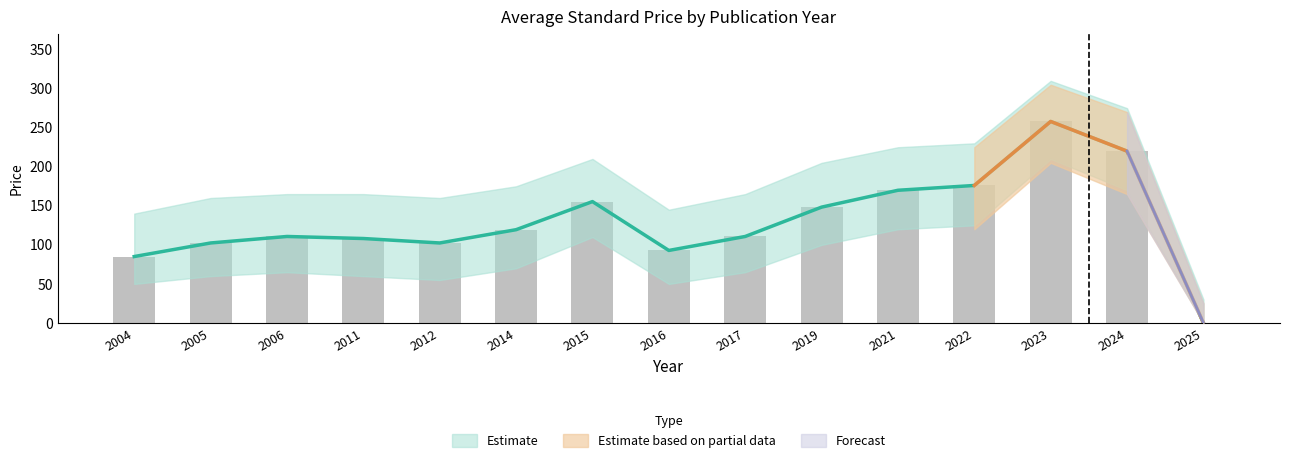

Does the chart contain stacked bars?

No